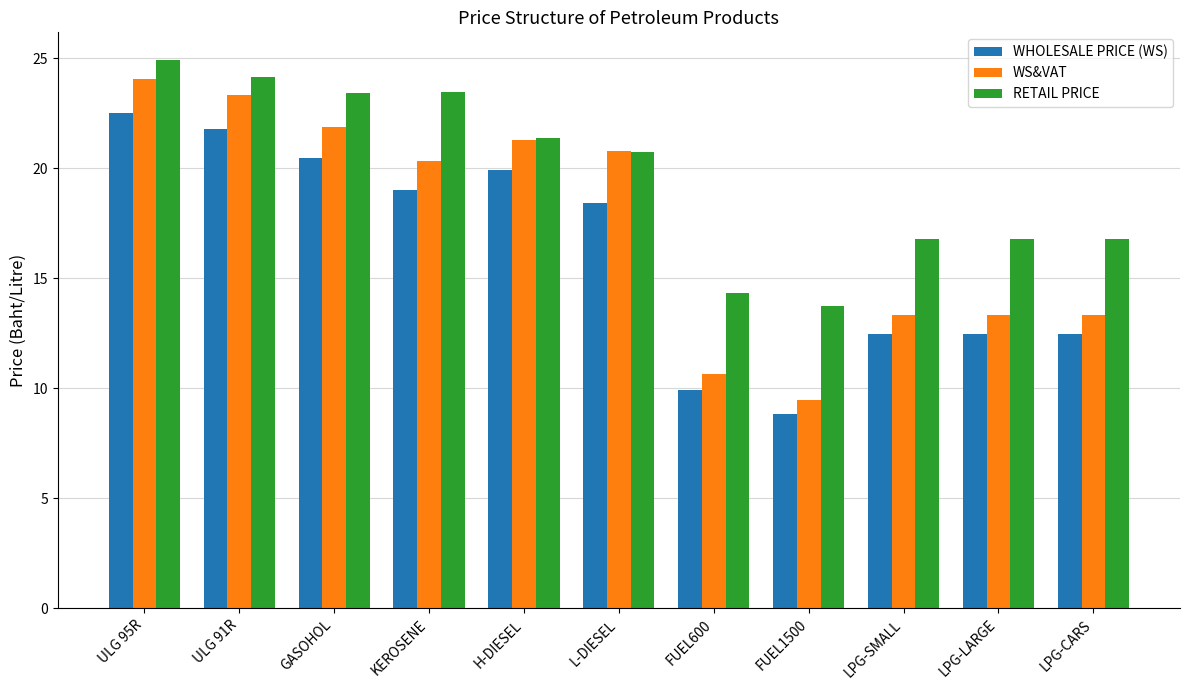

What value does the RETAIL PRICE series have at ULG 95R?

24.9